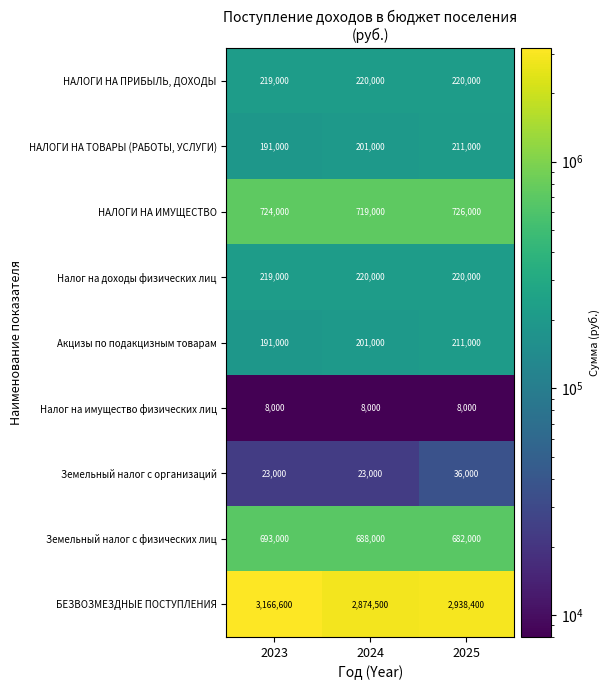

Reading left to right, list all the values displayed in this chart.

НАЛОГИ НА ПРИБЫЛЬ, ДОХОДЫ: 219000	220000	220000
НАЛОГИ НА ТОВАРЫ (РАБОТЫ, УСЛУГИ): 191000	201000	211000
НАЛОГИ НА ИМУЩЕСТВО: 724000	719000	726000
Налог на доходы физических лиц: 219000	220000	220000
Акцизы по подакцизным товарам: 191000	201000	211000
Налог на имущество физических лиц: 8000	8000	8000
Земельный налог с организаций: 23000	23000	36000
Земельный налог с физических лиц: 693000	688000	682000
БЕЗВОЗМЕЗДНЫЕ ПОСТУПЛЕНИЯ: 3166600	2874500	2938400